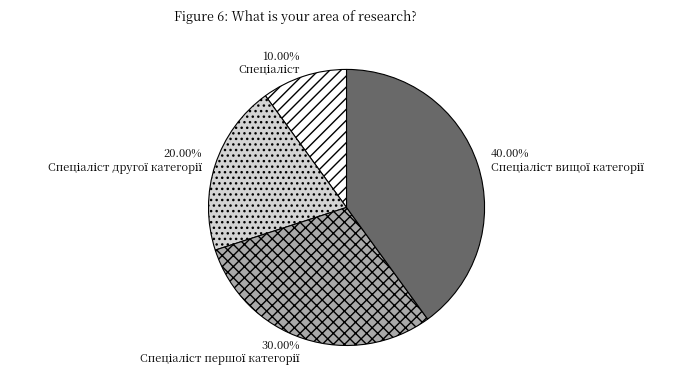

Is there a majority slice in this chart?

No